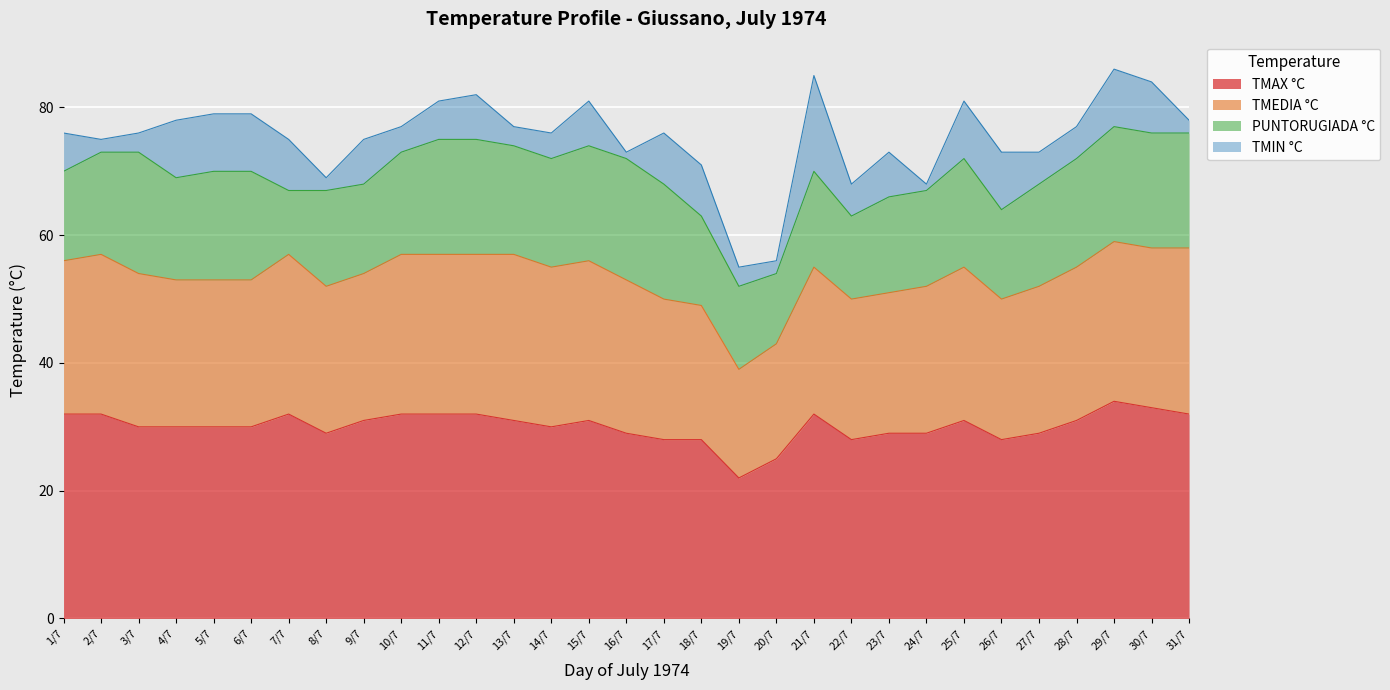

How many interior local valleys does the TMAX °C series have?

5